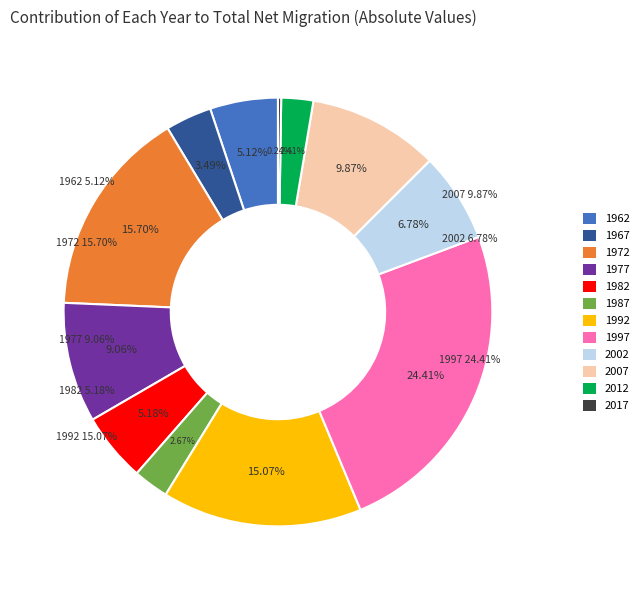

Count the number of slices in the pie.

12